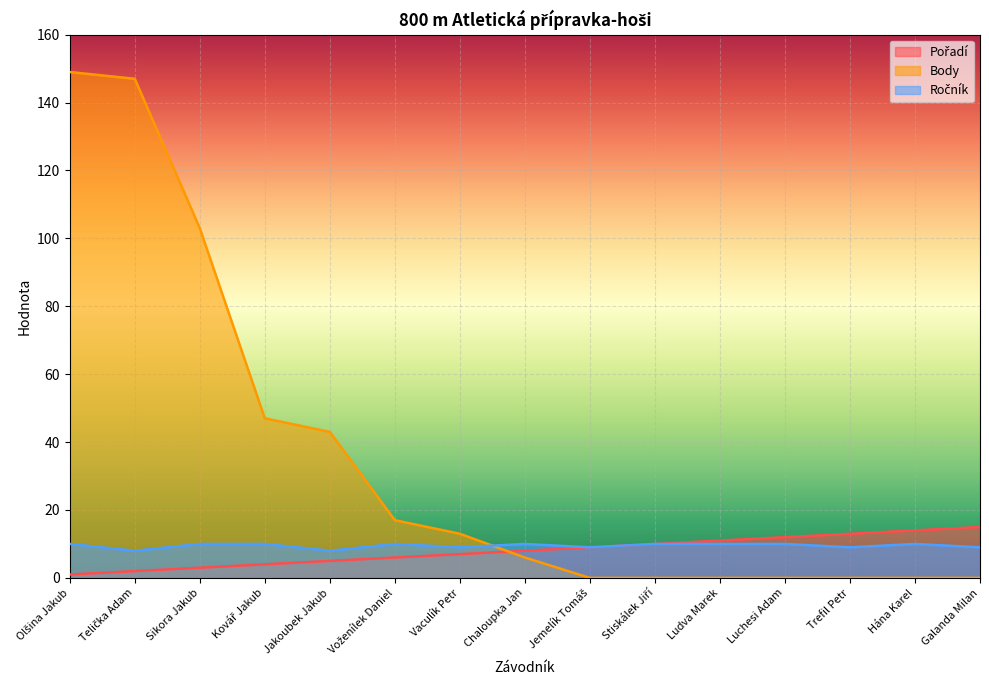

True or false: Pořadí has a value of 1 at Sikora Jakub.

False